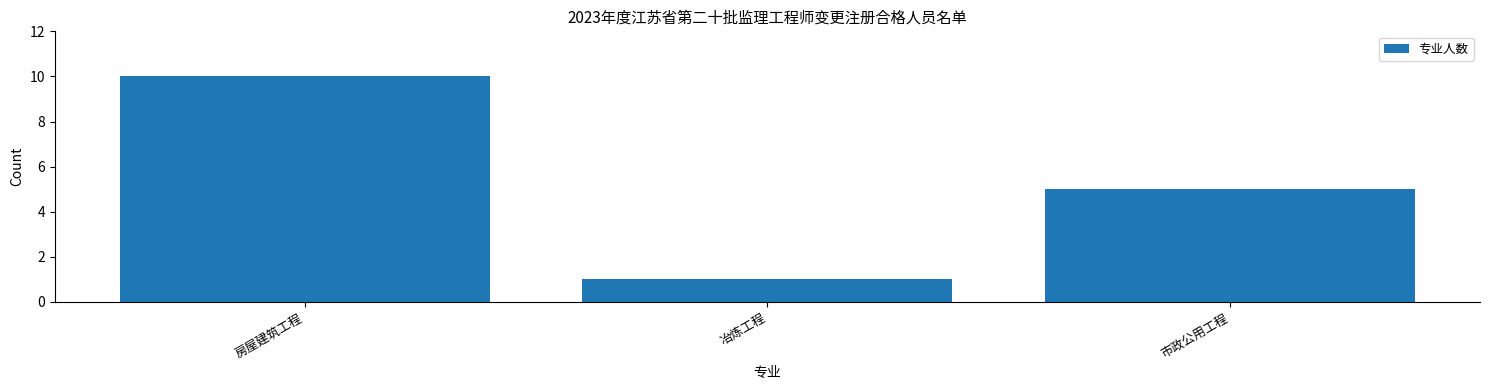

Reading left to right, transcribe all the data shown in this chart.

房屋建筑工程=10	冶炼工程=1	市政公用工程=5